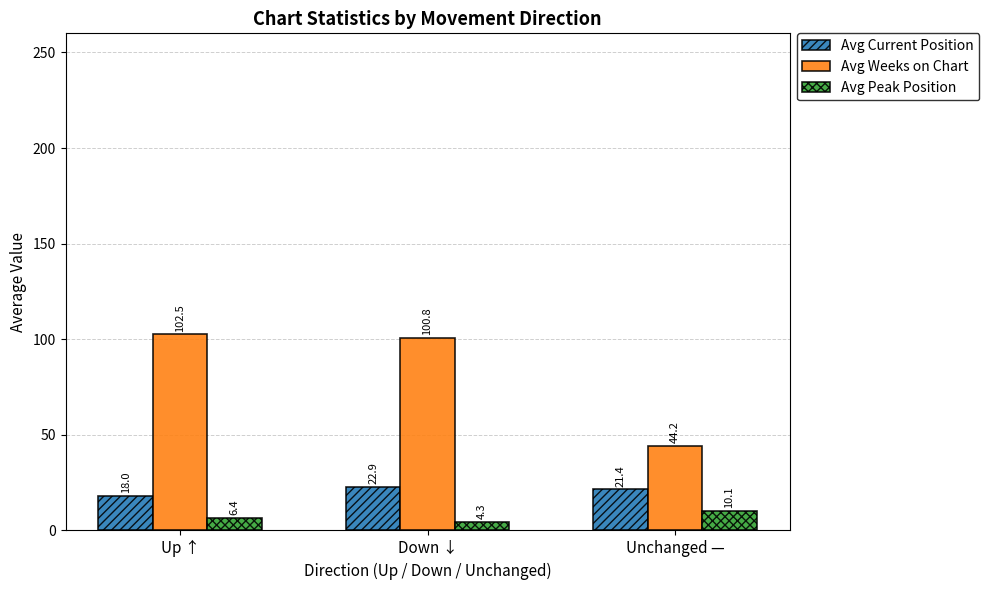

True or false: Avg Weeks on Chart has a value of 100.8 at Down ↓.

True